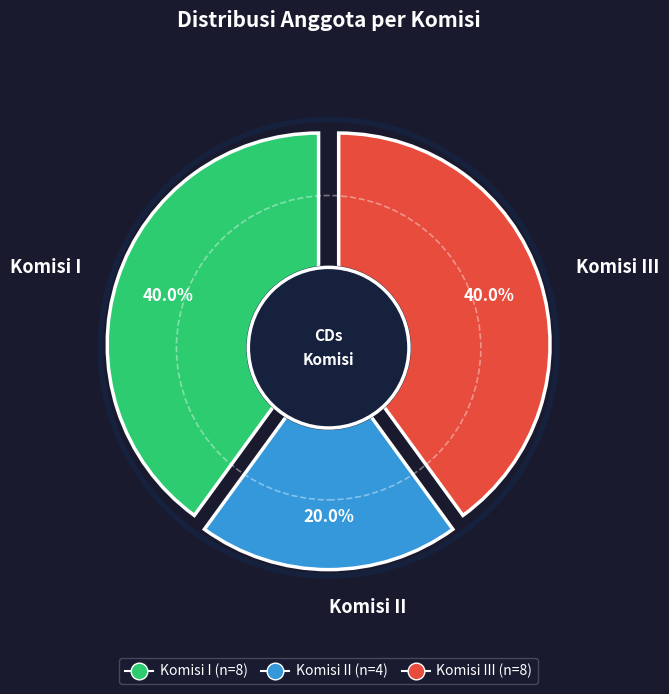

What is the largest slice in the pie chart?

Komisi I